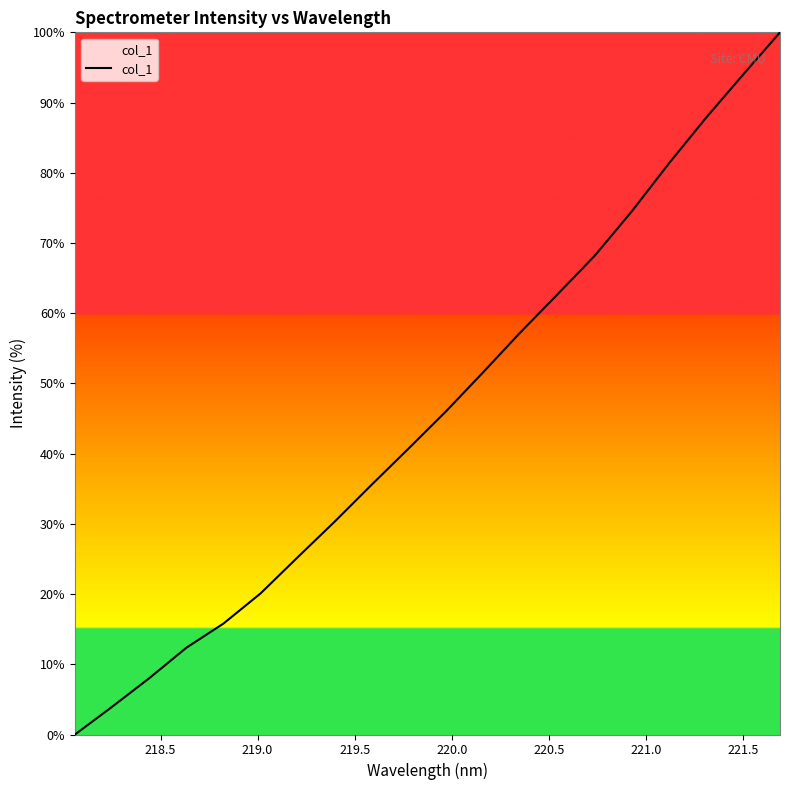

What is the maximum value shown in the chart?

100.0